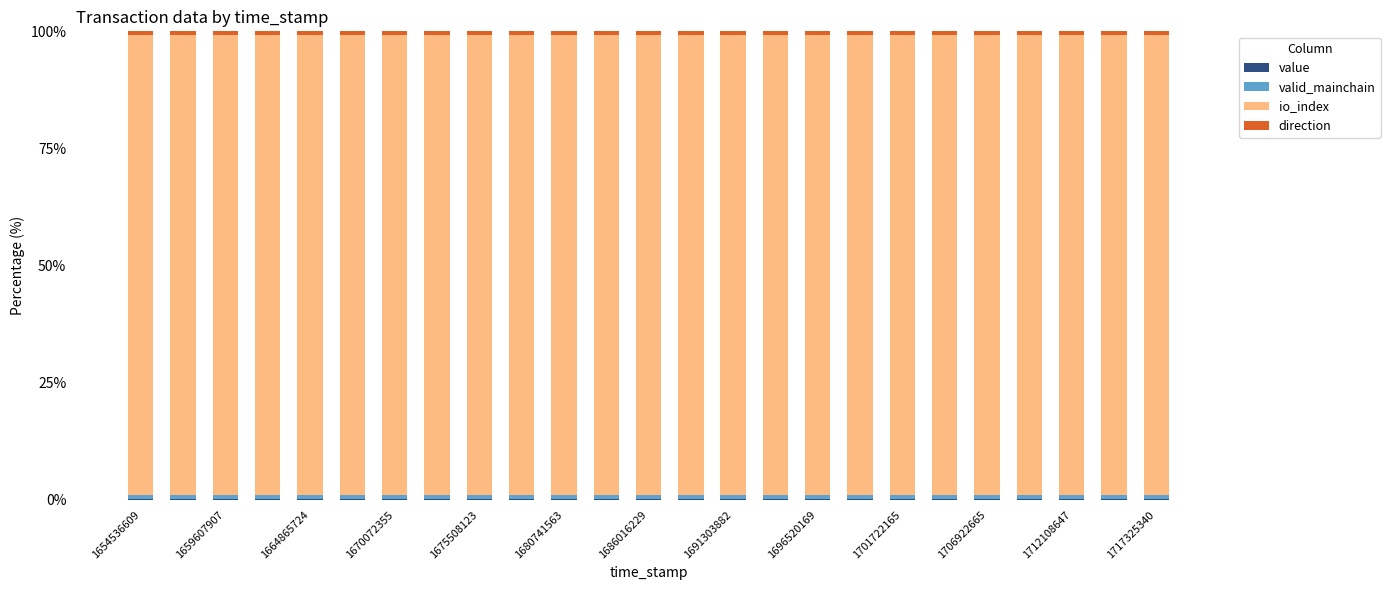

Does the chart contain stacked bars?

Yes